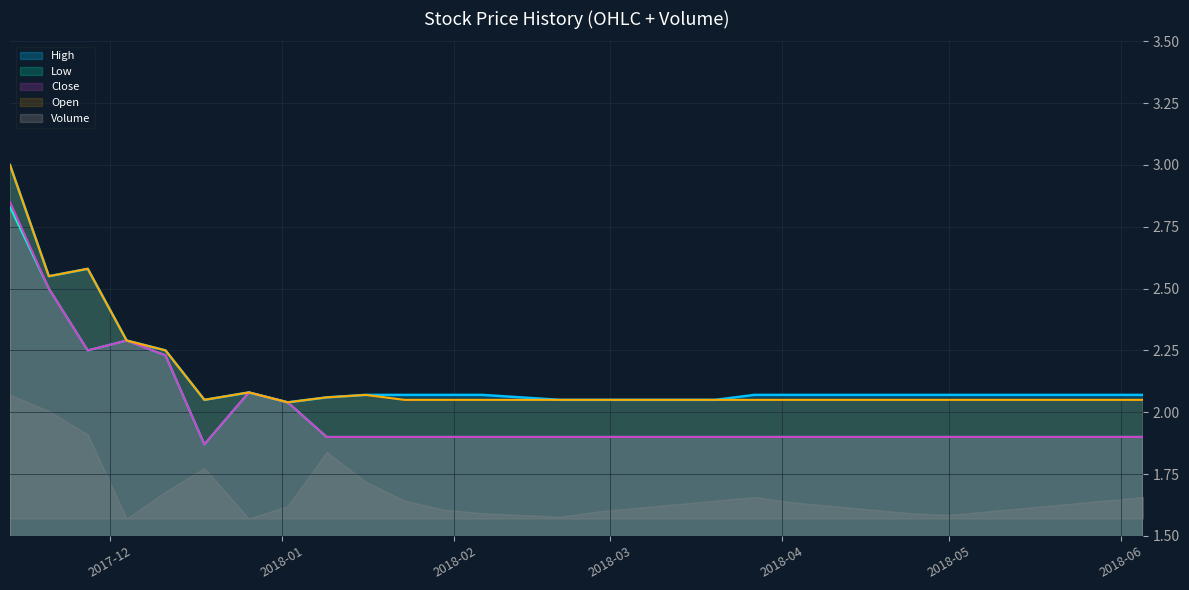

True or false: Open and High cross at least once.

False